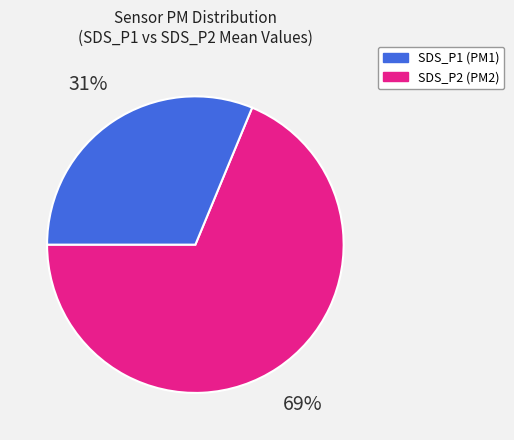

To the nearest percent, what is the average slice percentage?

50%